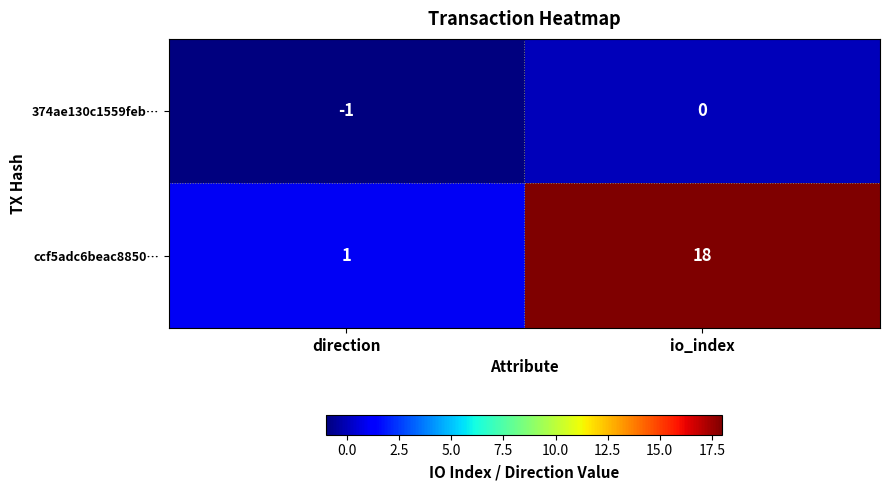

What is the difference between the ccf5adc6beac8850… values at io_index and direction?

17